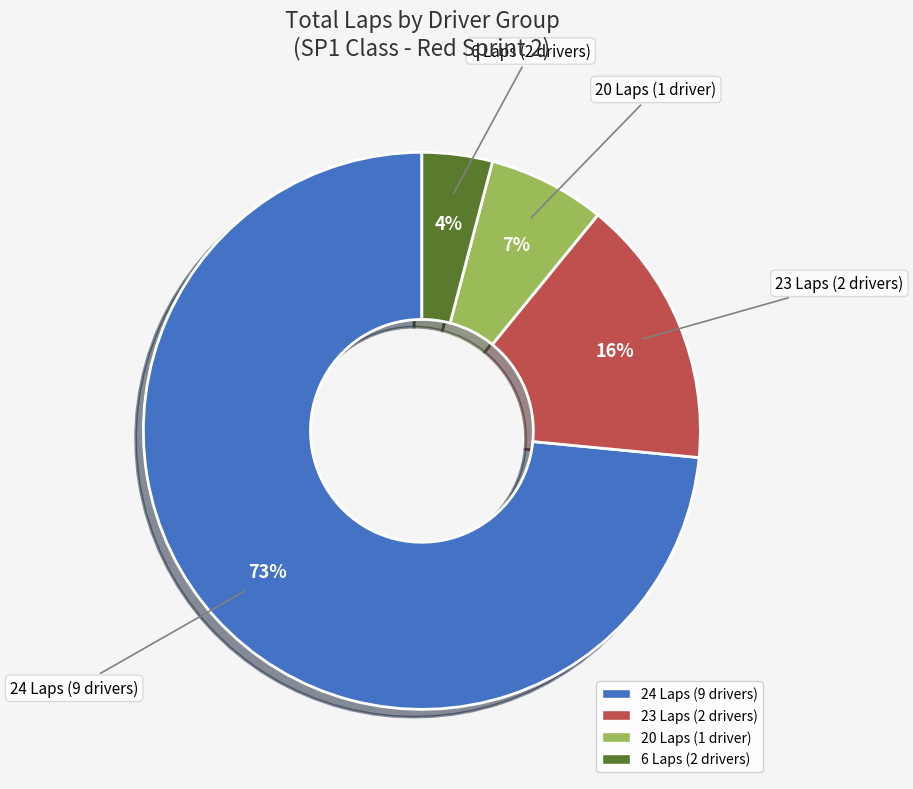

What is the largest slice in the pie chart?

24 Laps (9 drivers)